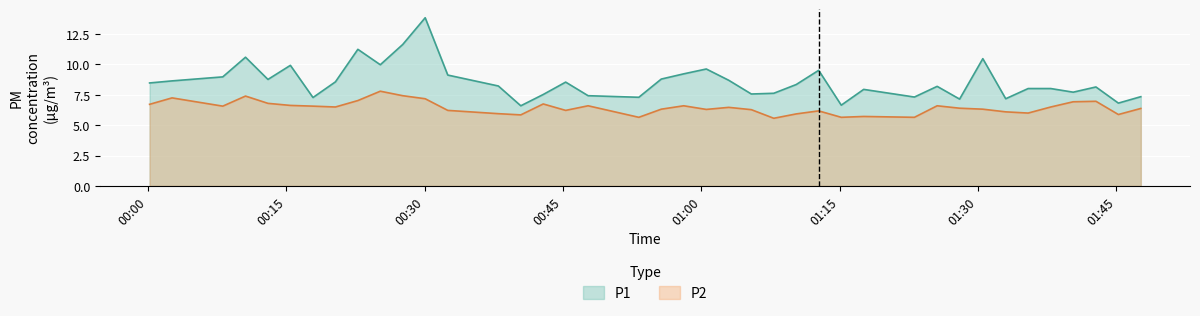

Which series has the largest total across all categories?

P1